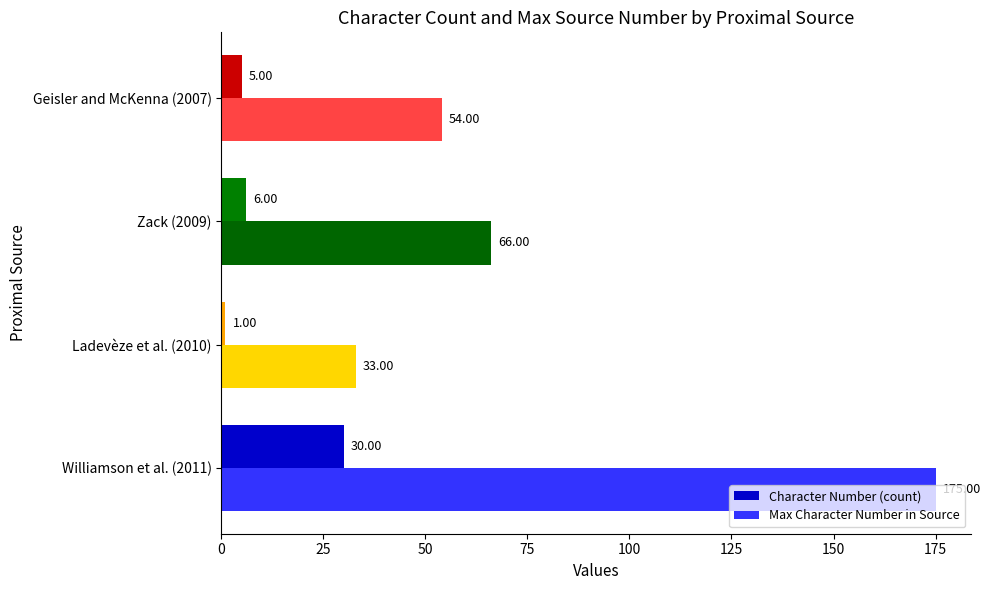

At Ladevèze et al. (2010), list the series in order from largest to smallest.

Max Character Number in Source, Character Number (count)